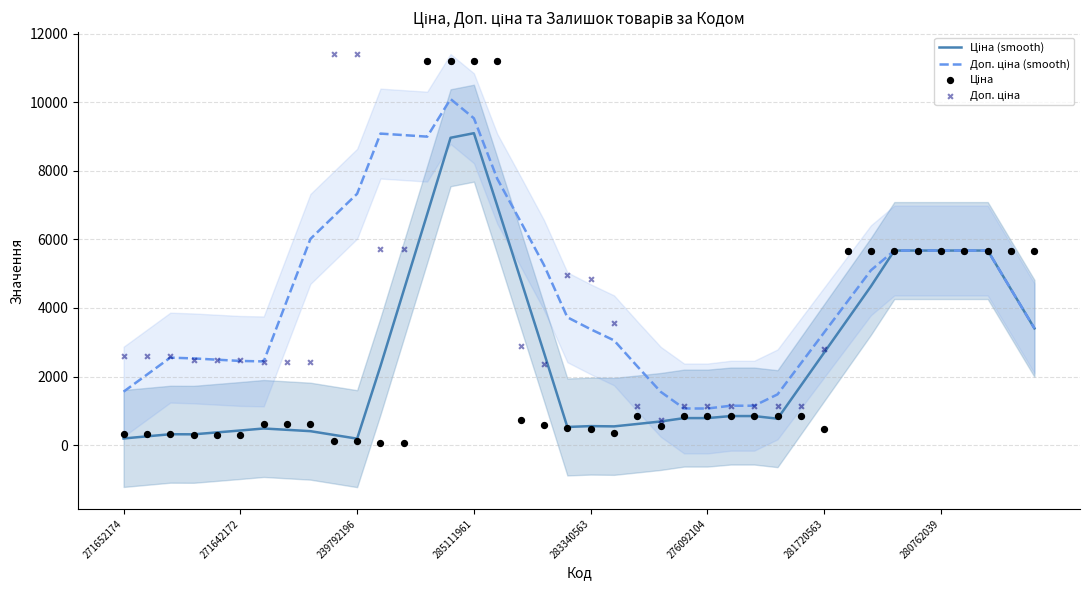

What are all the series names shown in the legend?

Ціна (smooth), Доп. ціна (smooth), Ціна, Доп. ціна